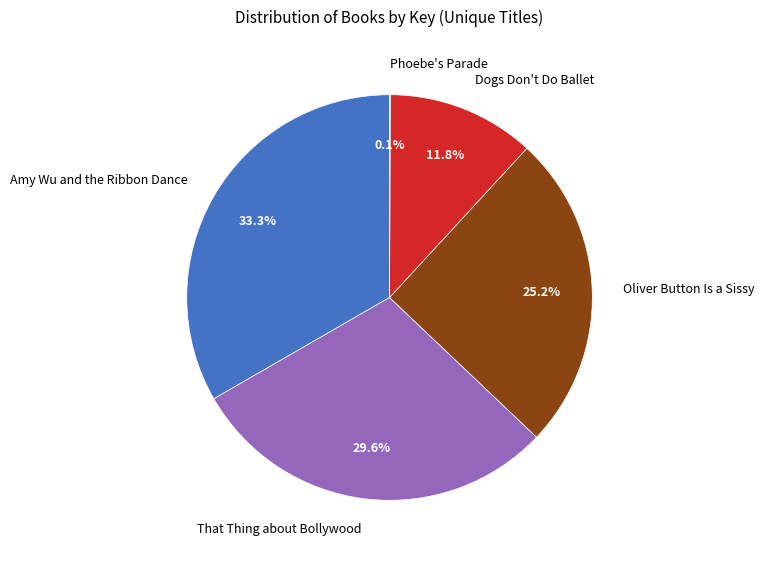

Is there a majority slice in this chart?

No